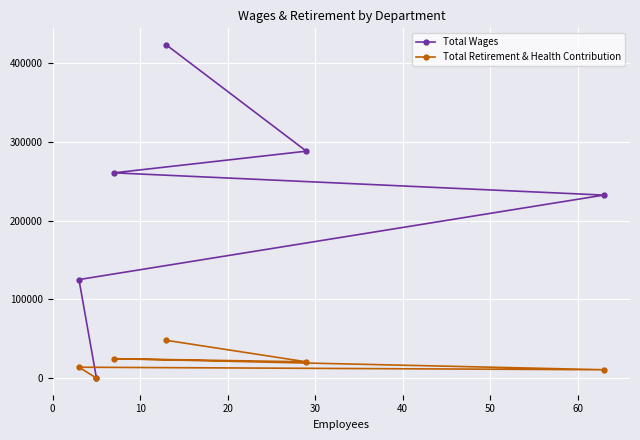

How many data points in Total Wages are above 260608?

2